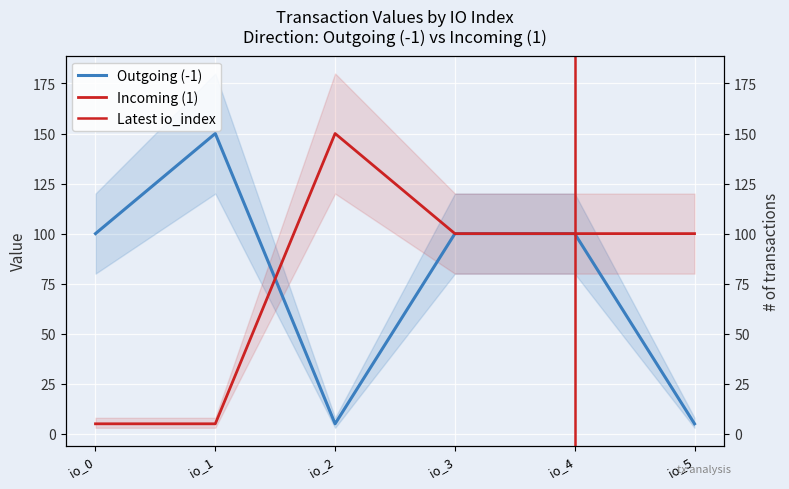

Which label corresponds to the largest value in the chart?

io_1